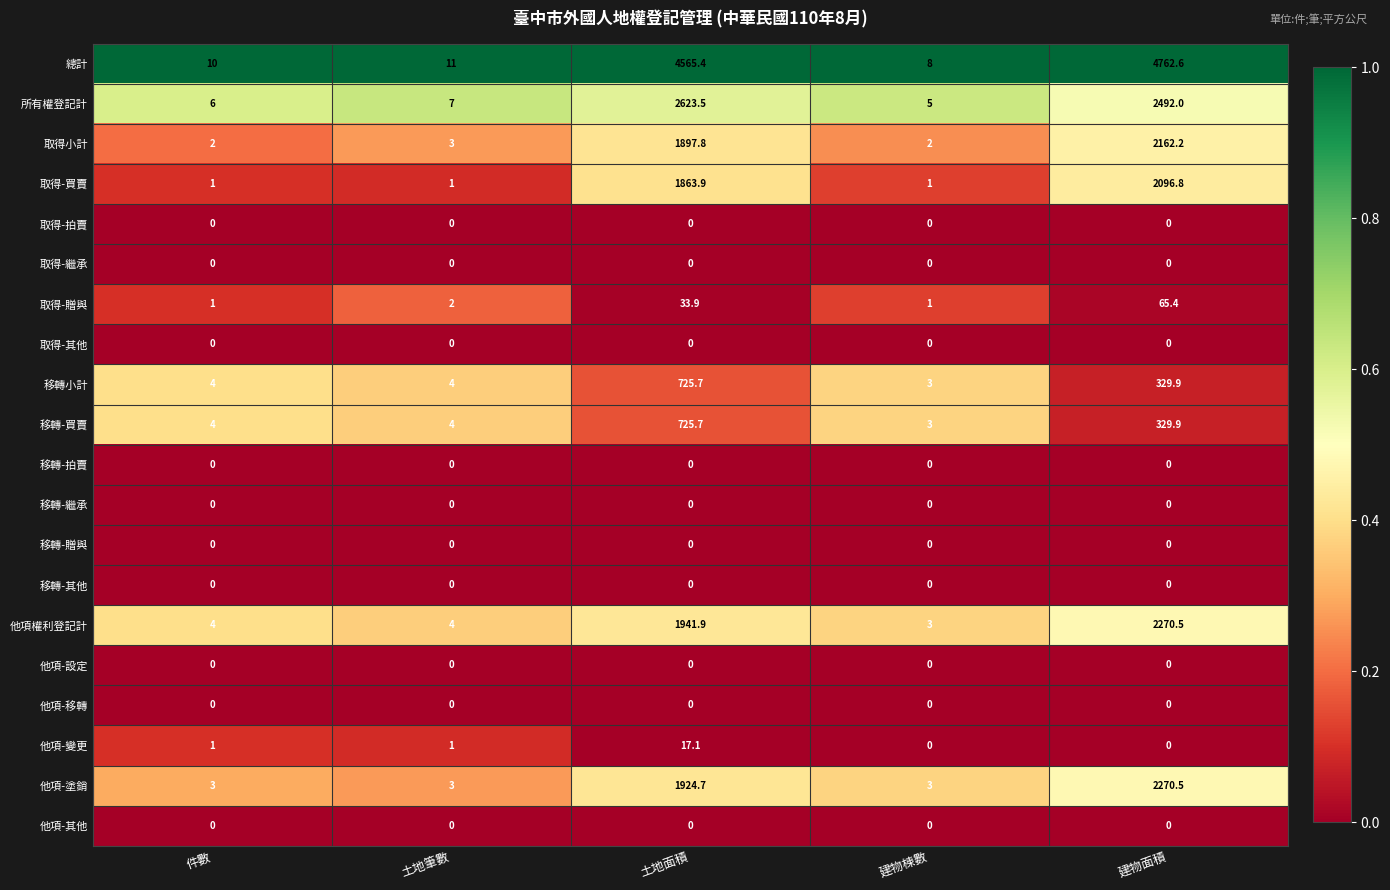

At which label does 他項-塗銷 reach its peak?

建物面積